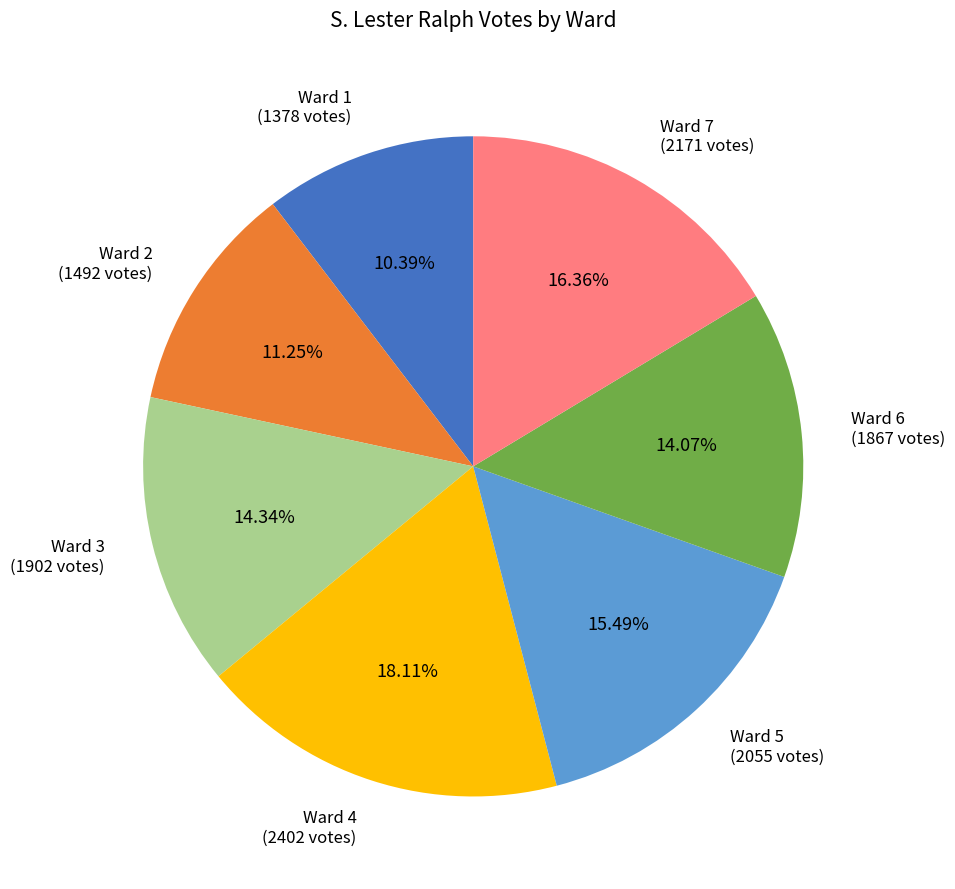

To the nearest percent, what is the average slice percentage?

14%